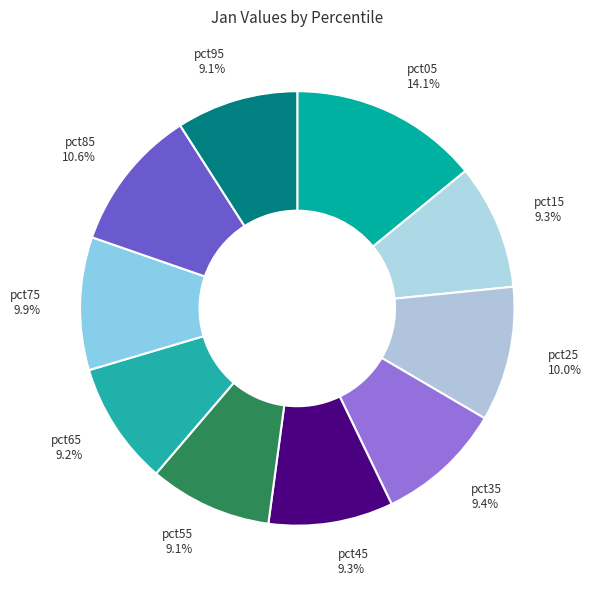

To the nearest percent, what portion does pct45 represent?

9%